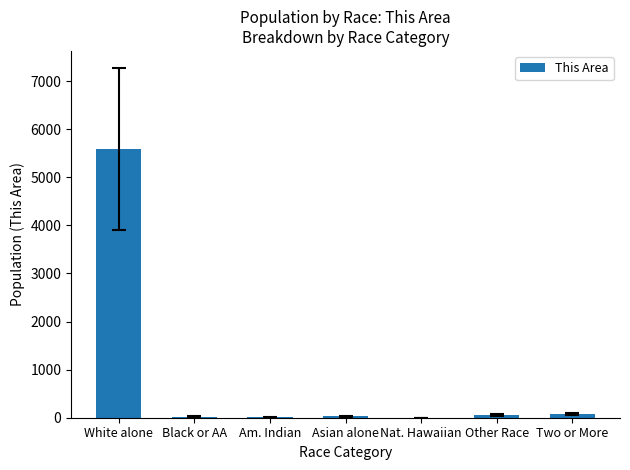

What is the maximum value shown in the chart?

5589